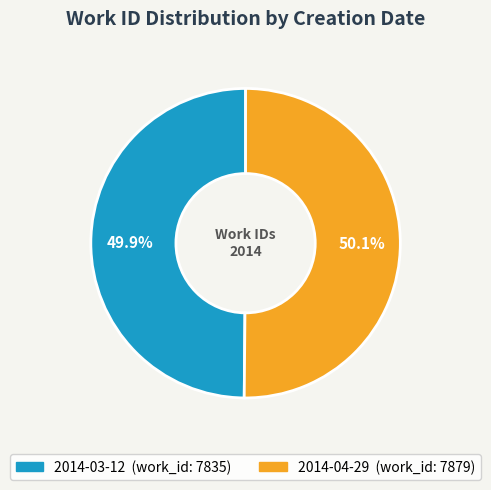

Is it true that 2014-04-29 is 50% of the pie?

True